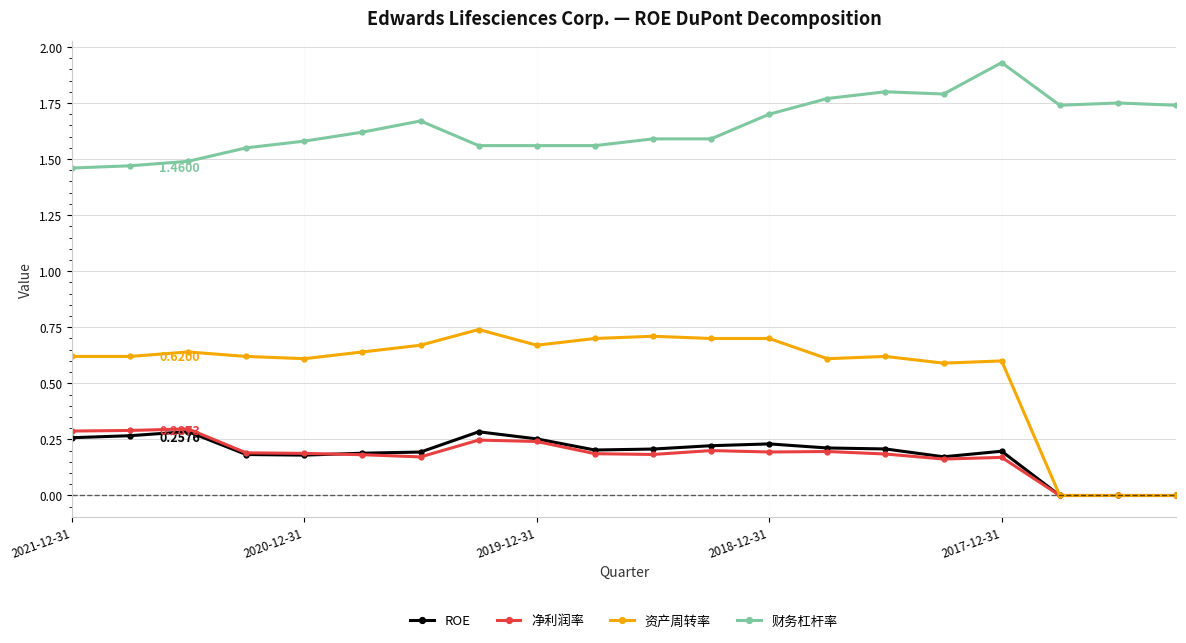

Which series has the largest total across all categories?

财务杠杆率